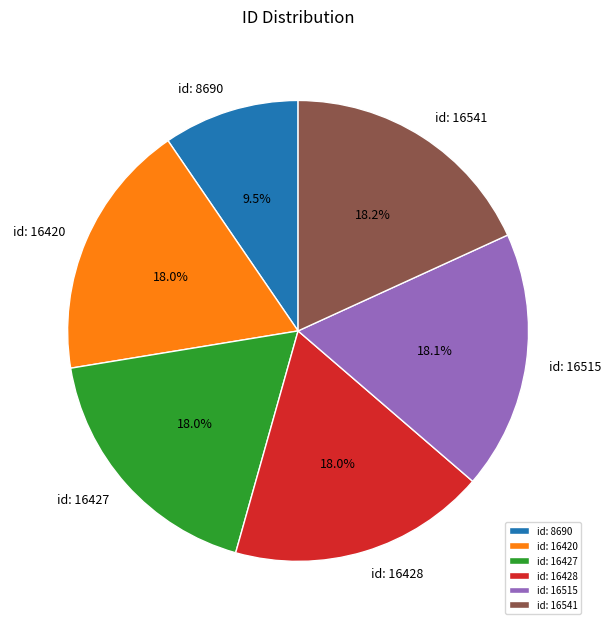

How much of the chart is everything except id: 16427?

82.0%